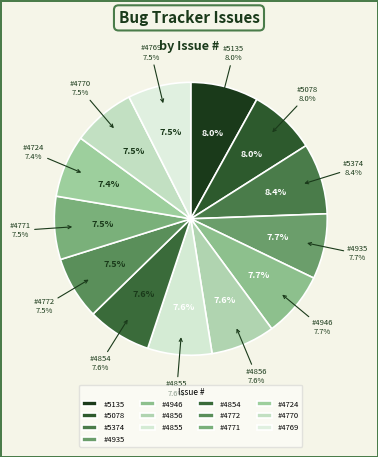

Is it true that 4855 is 1% of the pie?

False